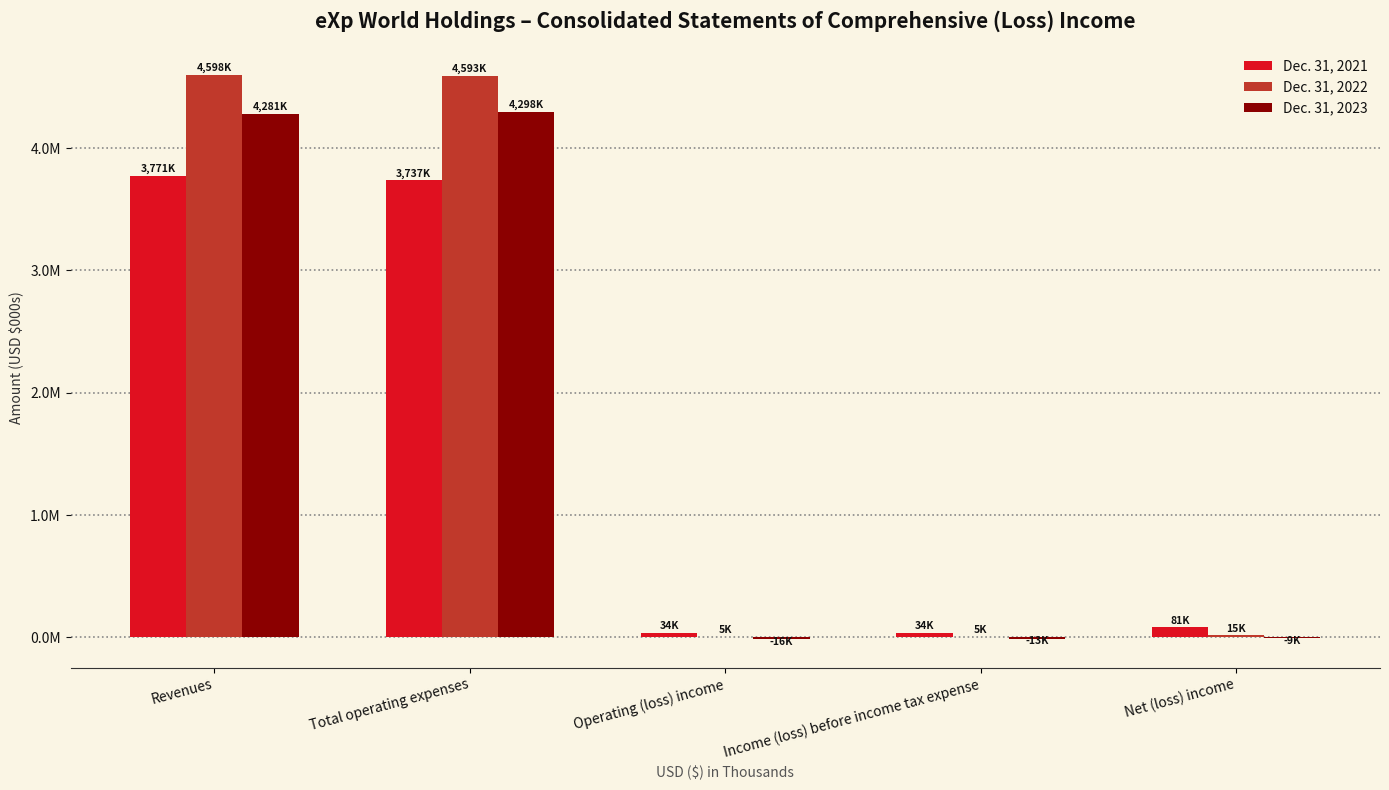

What is the minimum value for Dec. 31, 2023?

-16461